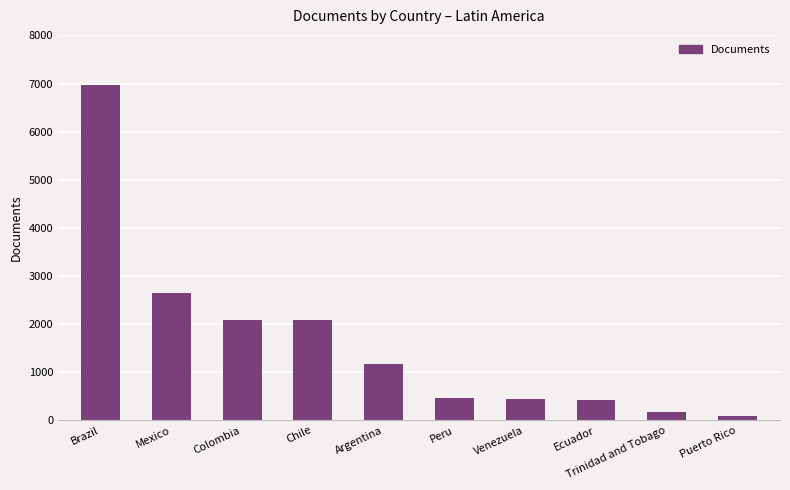

The chart shows a value of 169 at Trinidad and Tobago. True or false?

True